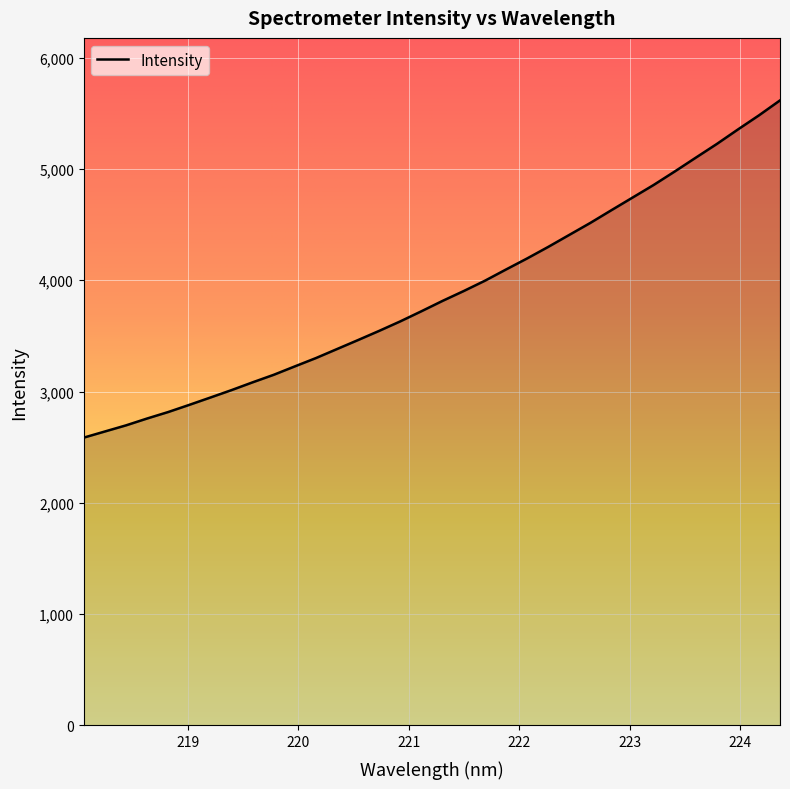

What is the minimum value shown in the chart?

2585.8